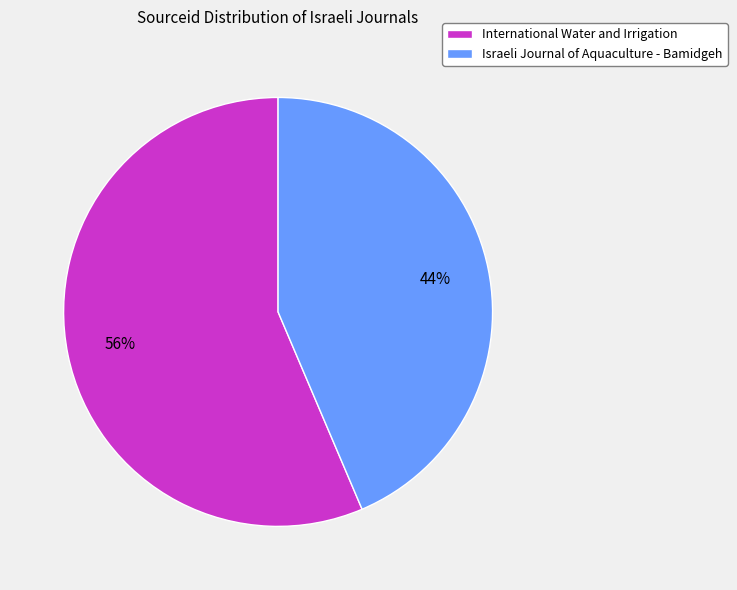

To the nearest percent, what percentage of the pie is Israeli Journal of Aquaculture - Bamidgeh?

44%